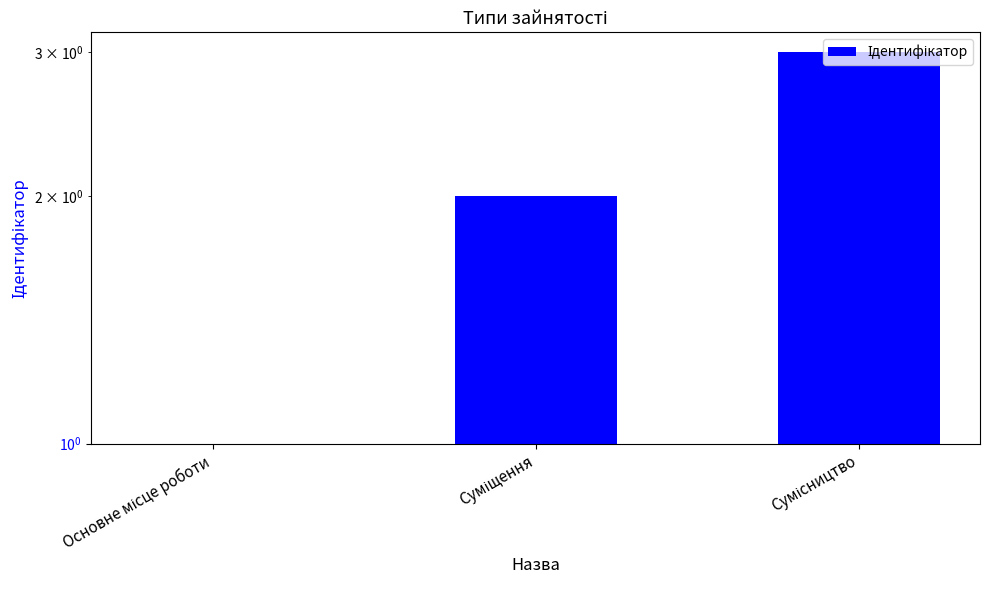

The chart shows a value of 3 at Суміщення. True or false?

False